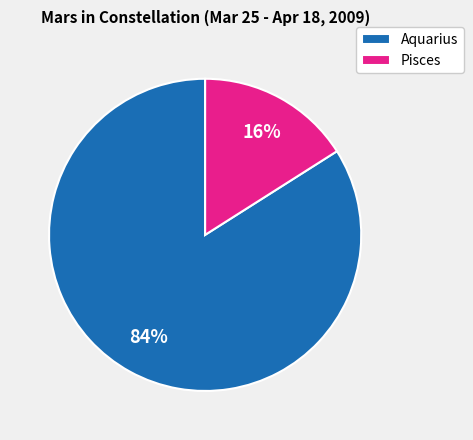

Count the number of slices in the pie.

2